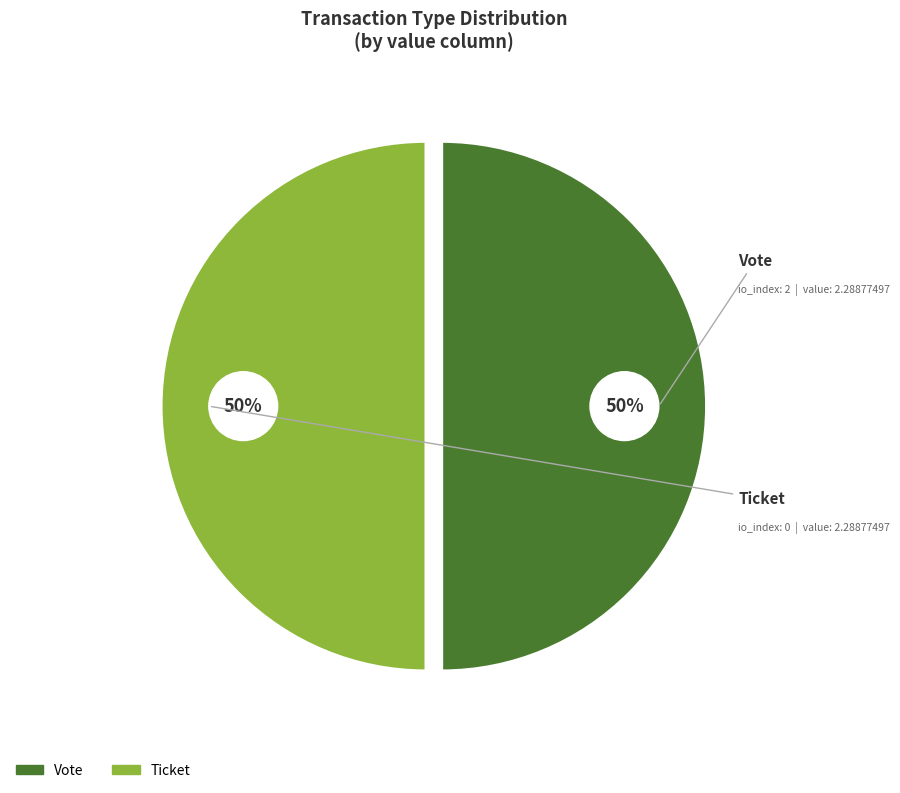

What is the smallest slice in the pie chart?

Ticket